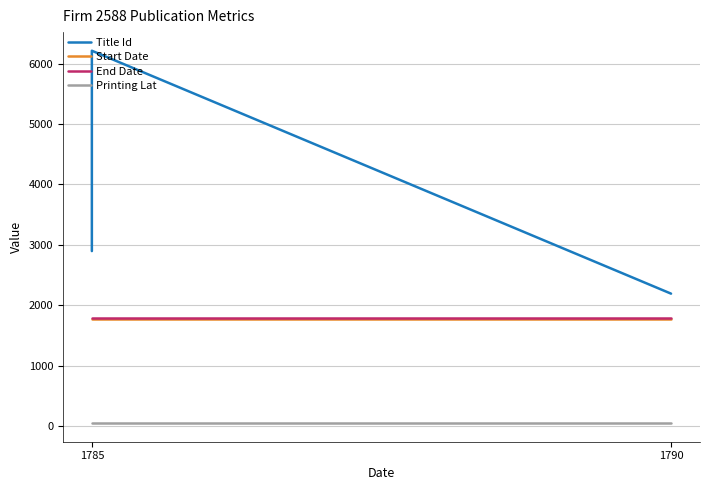

True or false: Printing Lat has a value of 85.9 at 1785.

False